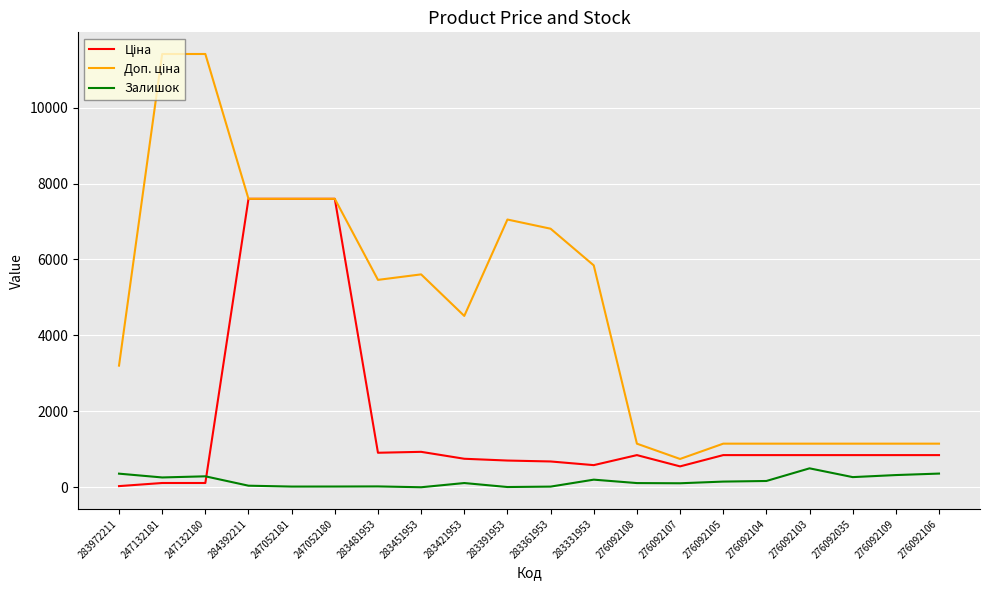

What is the maximum value shown in the chart?

11410.0